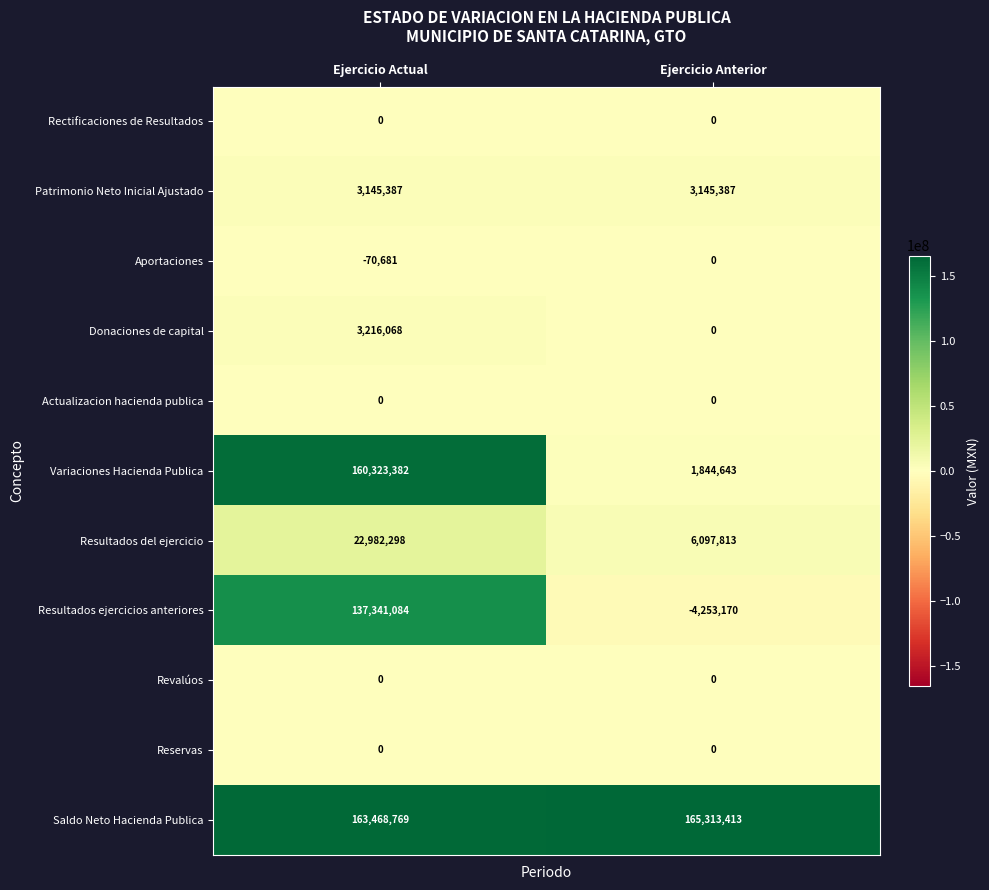

True or false: Saldo Neto Hacienda Publica has a value of 165313413 at Ejercicio Anterior.

True